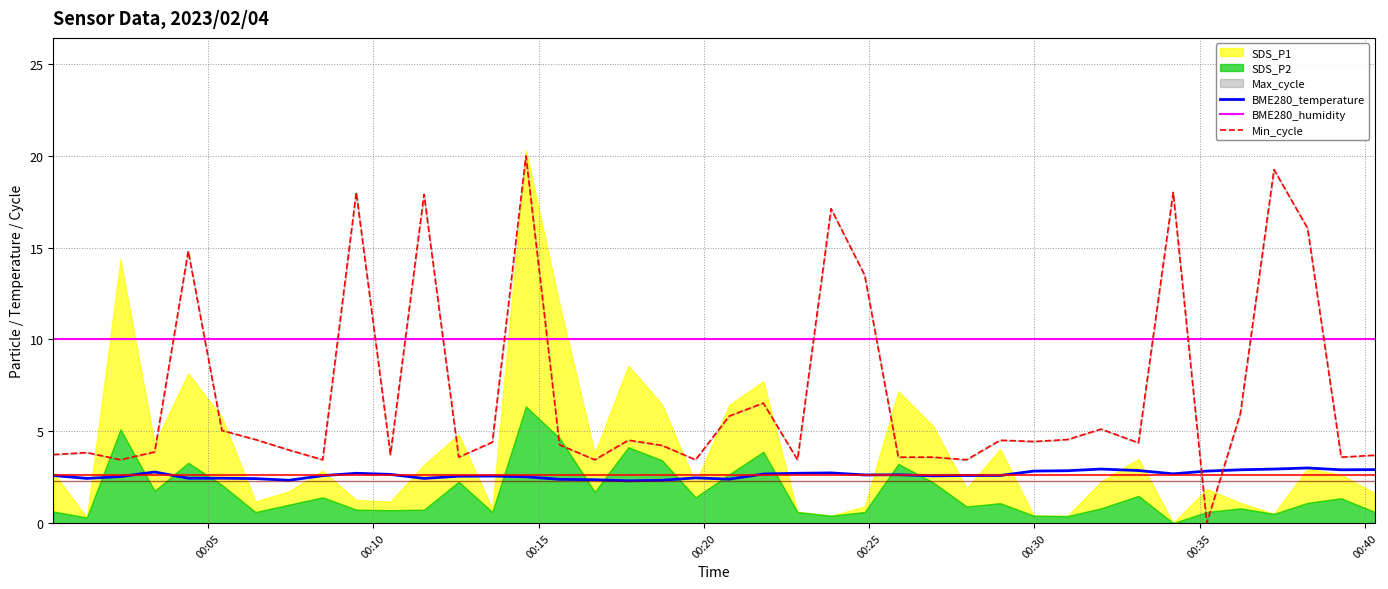

What is the minimum value for BME280_temperature?

2.3